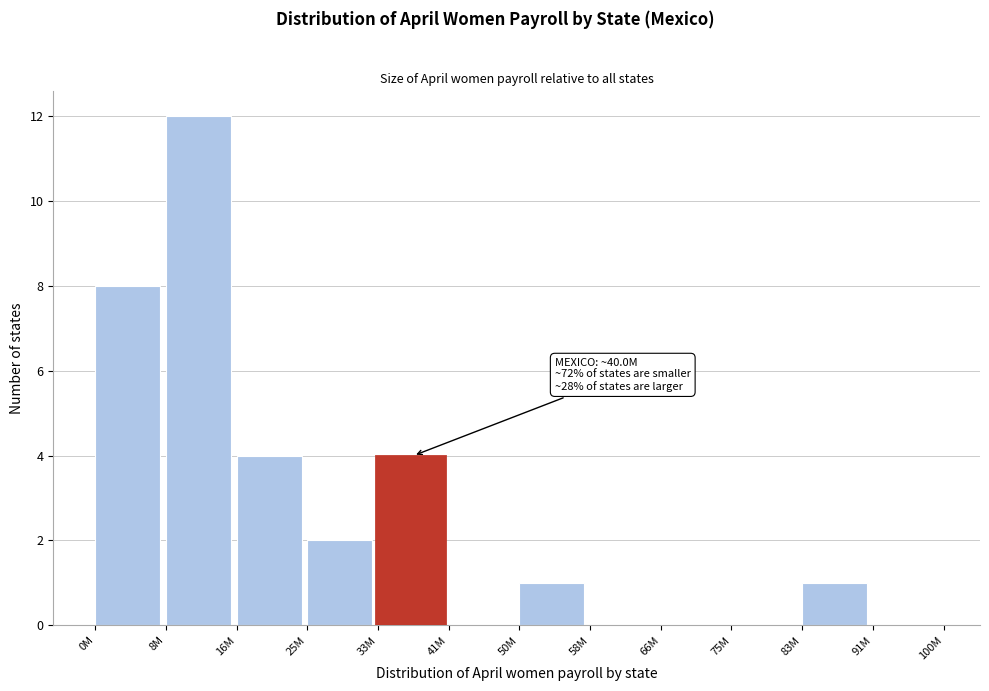

Reading right to left, list all the values displayed in this chart.

91M=0	83M=1	75M=0	66M=0	58M=0	50M=1	41M=0	33M=4	25M=2	16M=4	8M=12	0M=8